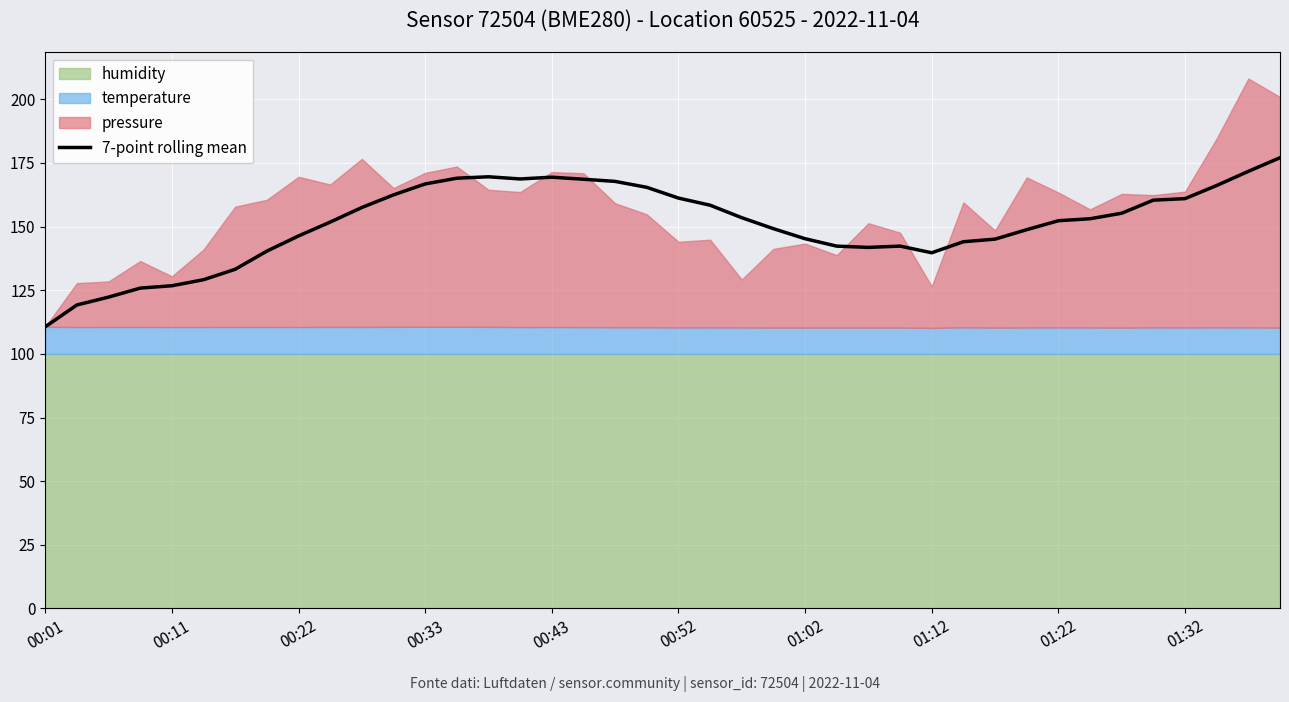

What is the maximum value for 7-point rolling mean?

177.1